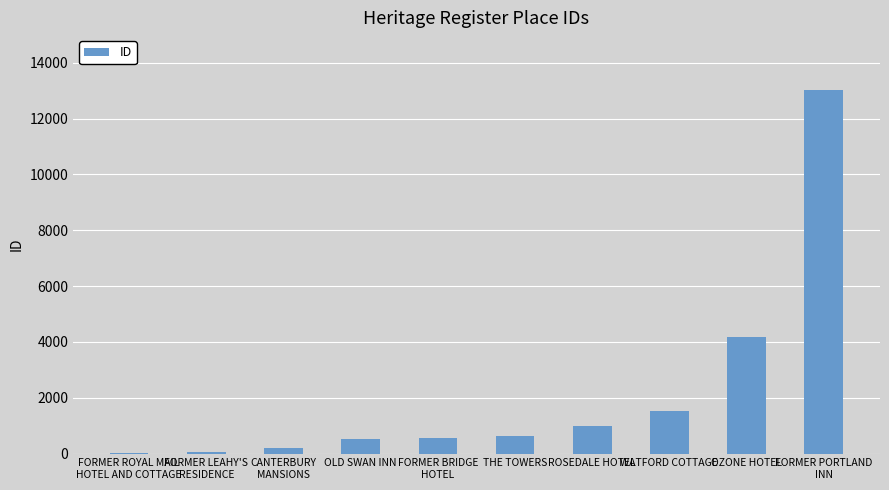

What is the greatest value displayed?

13038